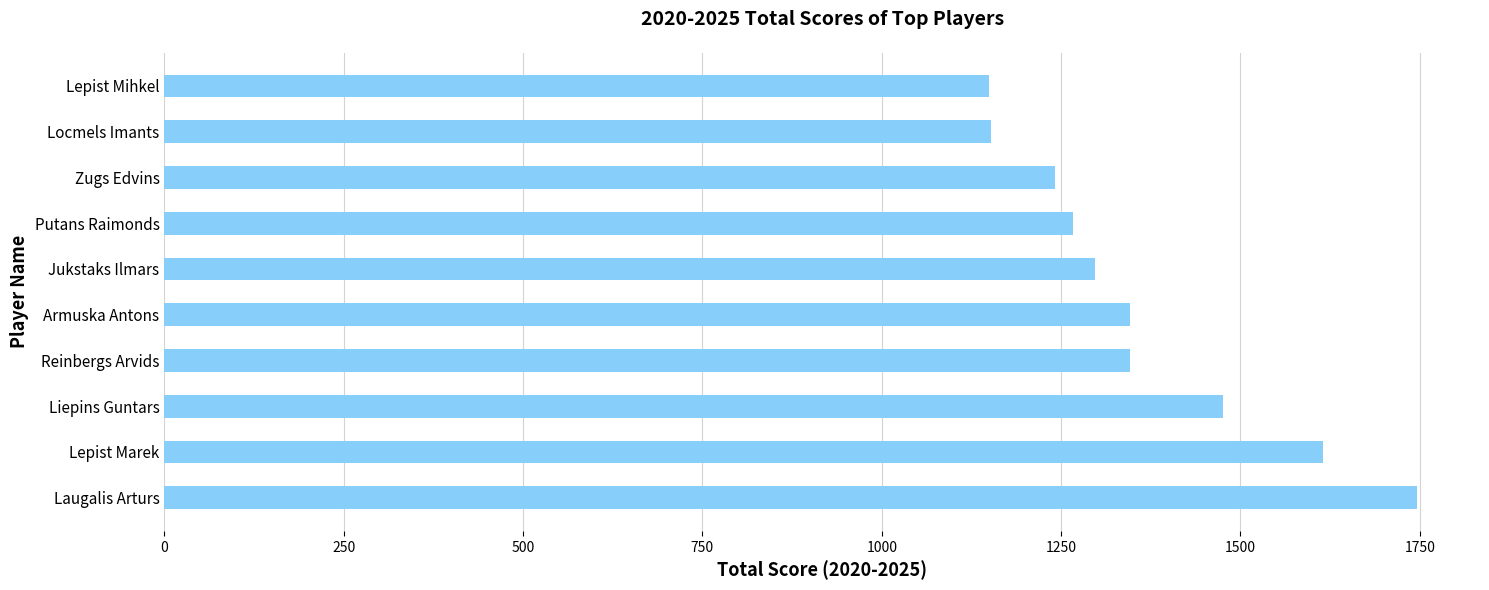

Are the bars grouped side by side (vs. stacked)?

No